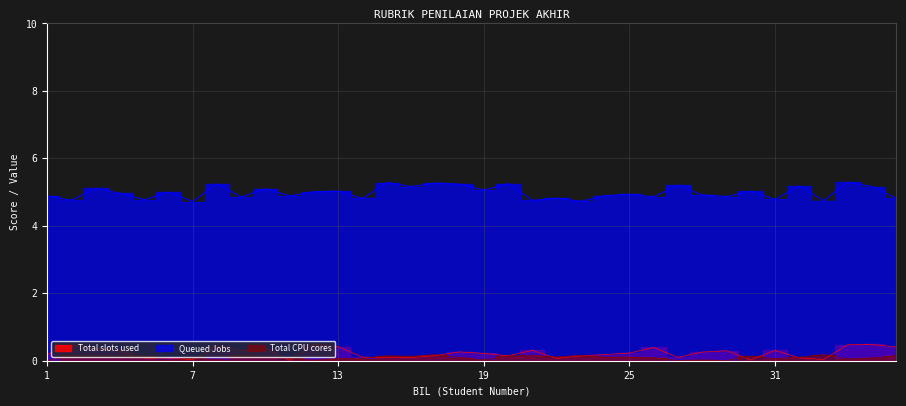

At how many categories does at least one series exceed 0?

36